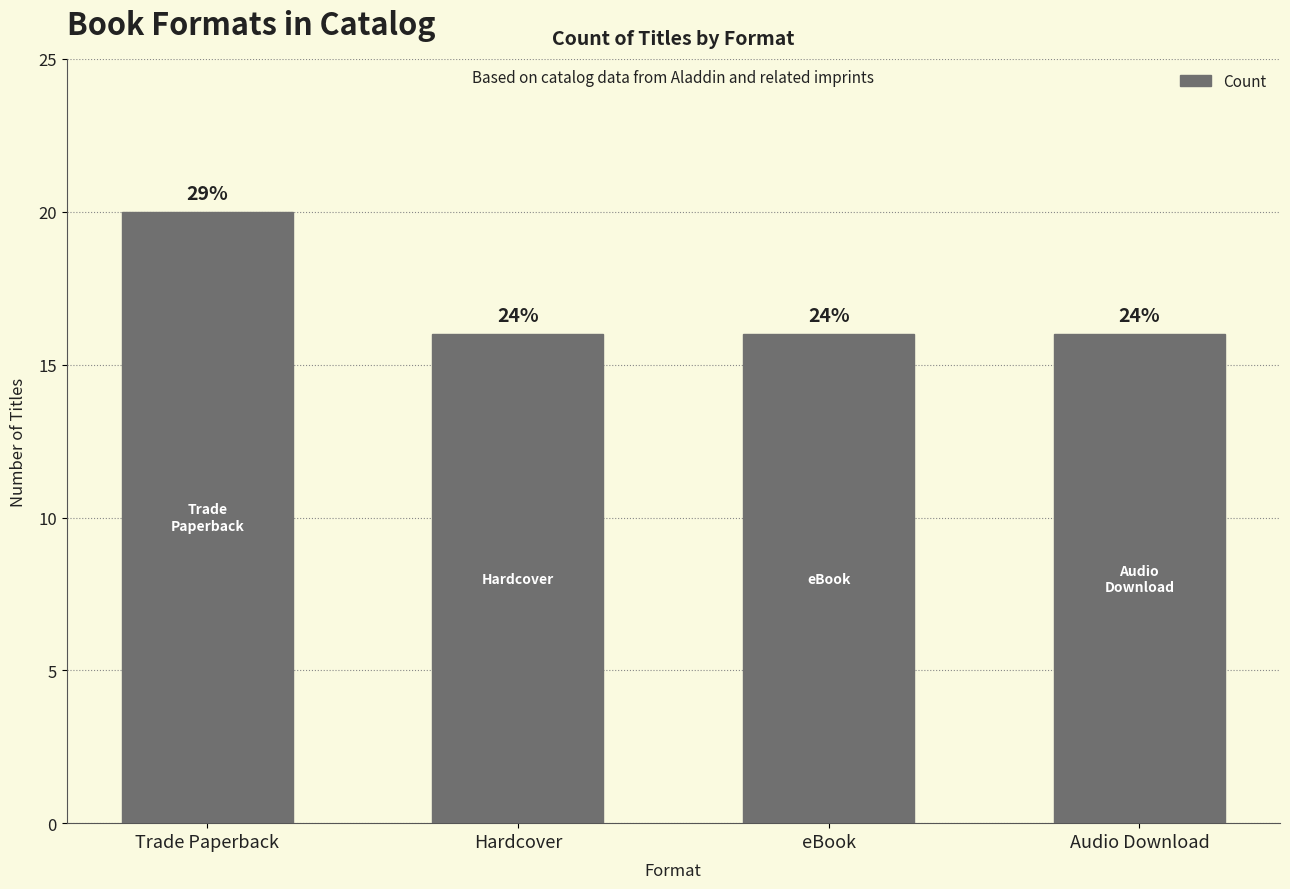

What is the smallest value displayed?

16